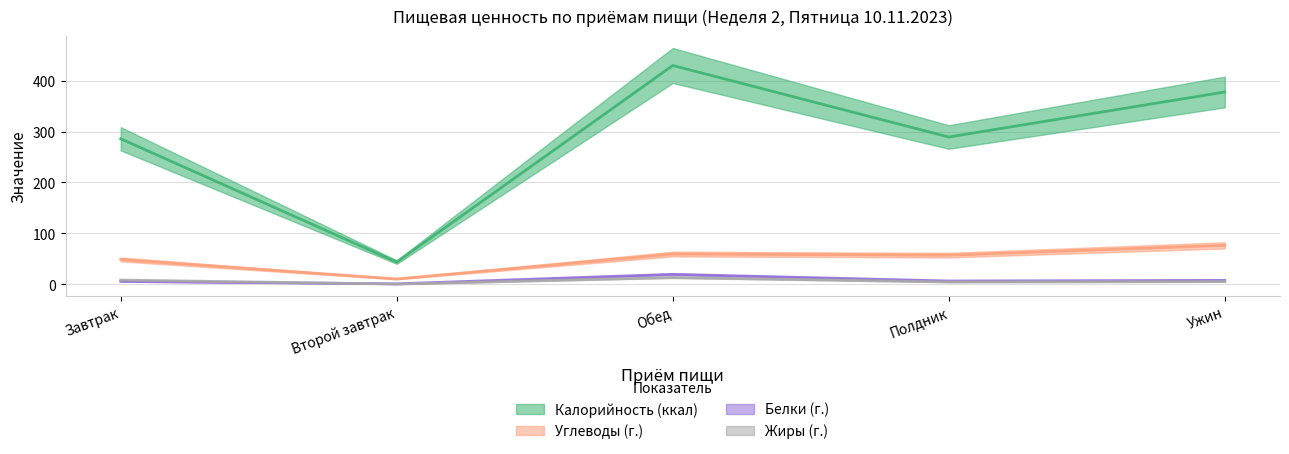

At how many categories does at least one series exceed 378?

1